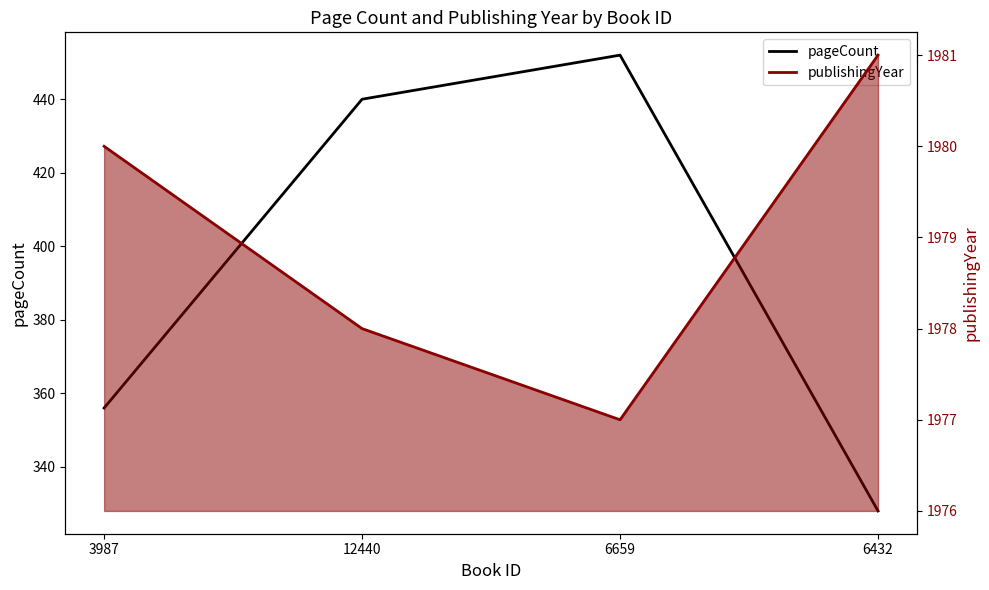

What is the difference between the publishingYear values at 3987 and 6659?

3